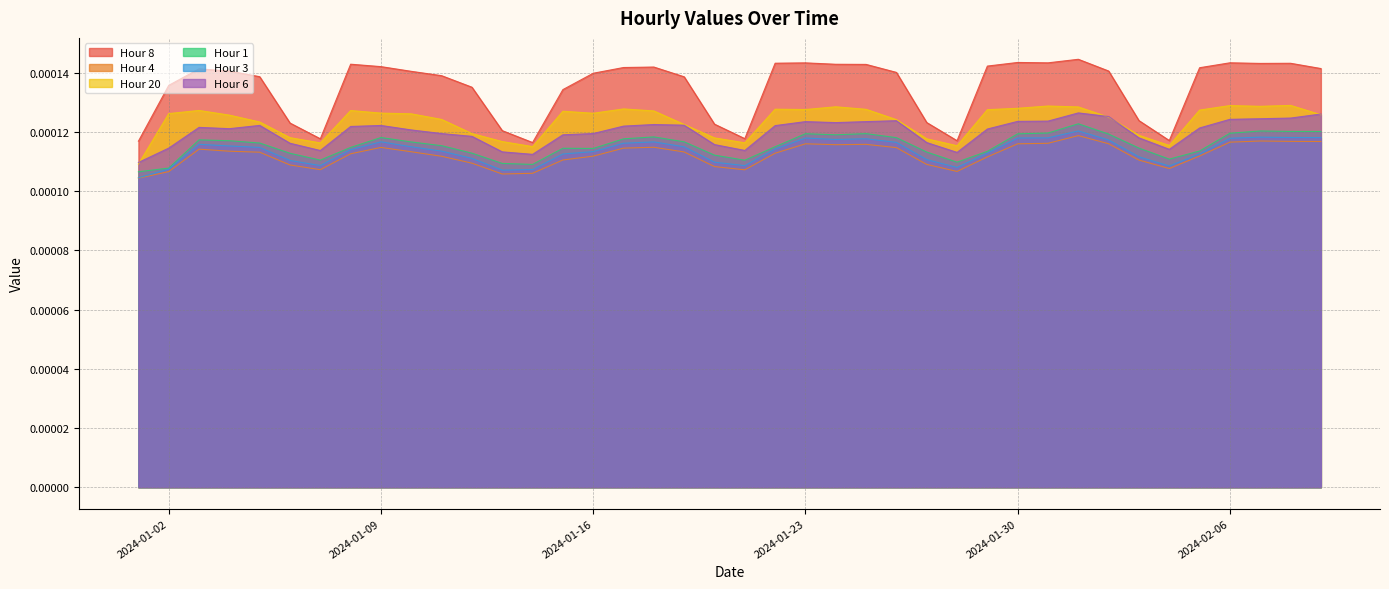

How many Hour 4 values are between 0 and 1?

40